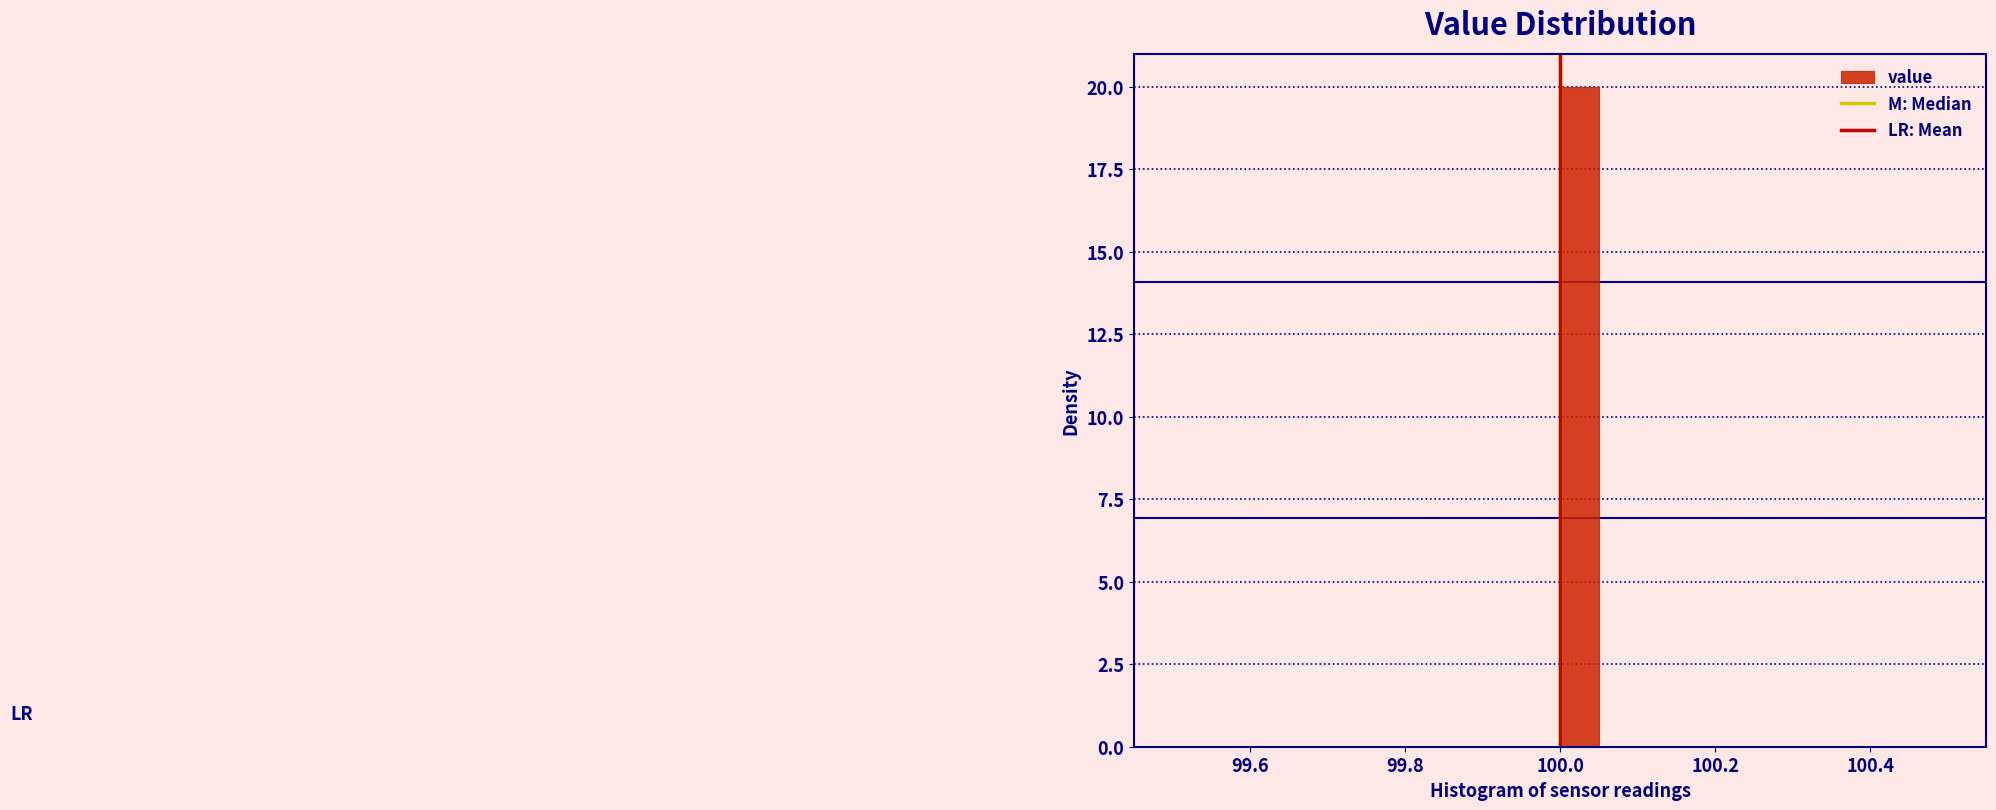

Read against the x-axis, roughly where is the centre of the tallest bar?

100.02